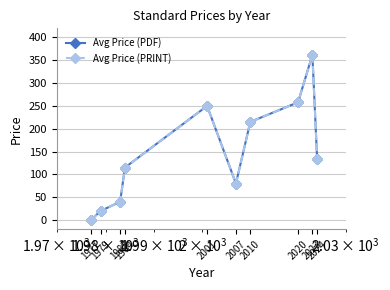

At which label is Avg Price (PDF) closest to 181?

2010